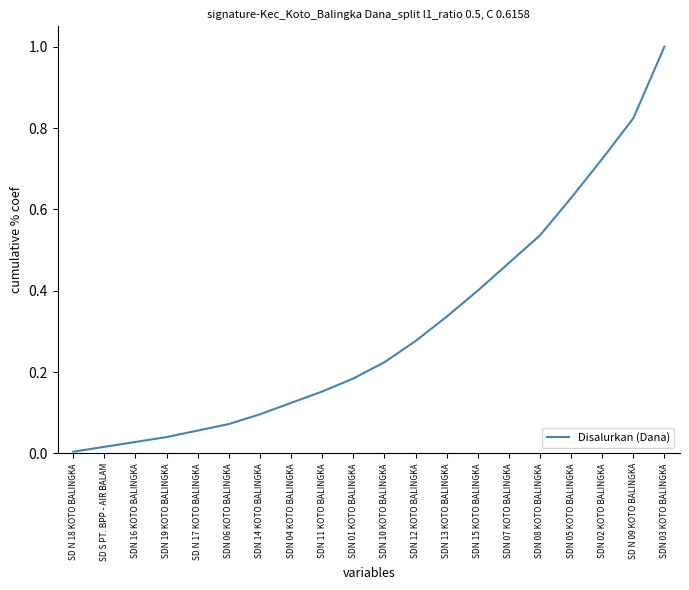

Rank the categories by value from highest to lowest.

SDN 03 KOTO BALINGKA, SD N 09 KOTO BALINGKA, SDN 02 KOTO BALINGKA, SDN 05 KOTO BALINGKA, SDN 08 KOTO BALINGKA, SDN 07 KOTO BALINGKA, SDN 15 KOTO BALINGKA, SDN 13 KOTO BALINGKA, SDN 12 KOTO BALINGKA, SDN 10 KOTO BALINGKA, SDN 01 KOTO BALINGKA, SDN 11 KOTO BALINGKA, SDN 04 KOTO BALINGKA, SDN 14 KOTO BALINGKA, SDN 06 KOTO BALINGKA, SD N 17 KOTO BALINGKA, SDN 19 KOTO BALINGKA, SDN 16 KOTO BALINGKA, SD S PT. BPP - AIR BALAM, SD N 18 KOTO BALINGKA